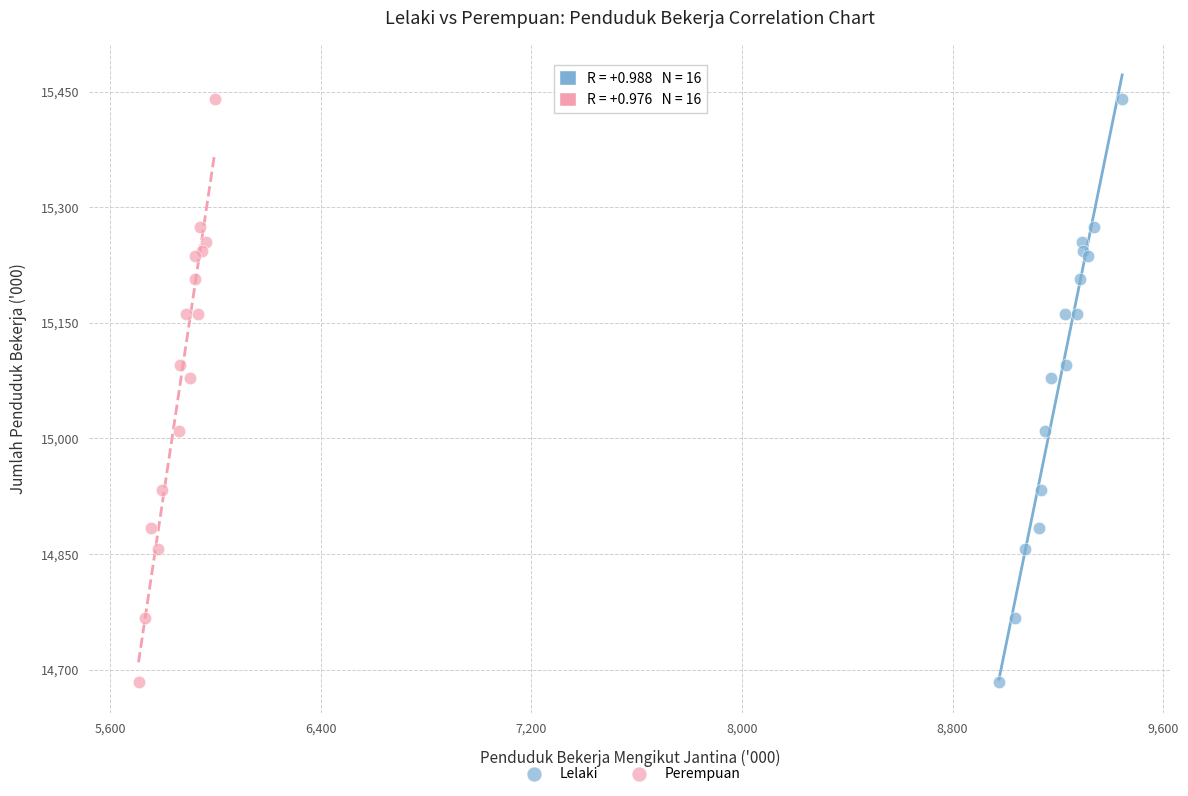

What are all the series names shown in the legend?

Lelaki, Perempuan